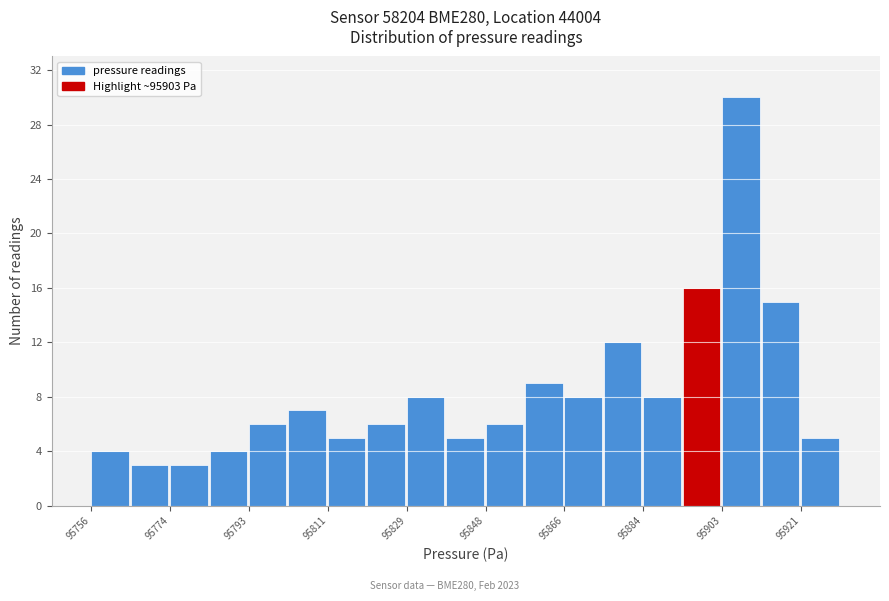

Reading left to right, list every bar in this chart as the range it spans on the x-axis followed by its height. Neither the bar edges nor the heights are printed on the chart, so give them approximately, as read against the axes.

95756 to 95766: 4
95766 to 95774: 3
95774 to 95784: 3
95784 to 95794: 4
95794 to 95802: 6
95802 to 95812: 7
95812 to 95820: 5
95820 to 95830: 6
95830 to 95838: 8
95838 to 95848: 5
95848 to 95858: 6
95858 to 95866: 9
95866 to 95876: 8
95876 to 95884: 12
95884 to 95894: 8
95894 to 95904: 16
95904 to 95912: 30
95912 to 95922: 15
95922 to 95930: 5